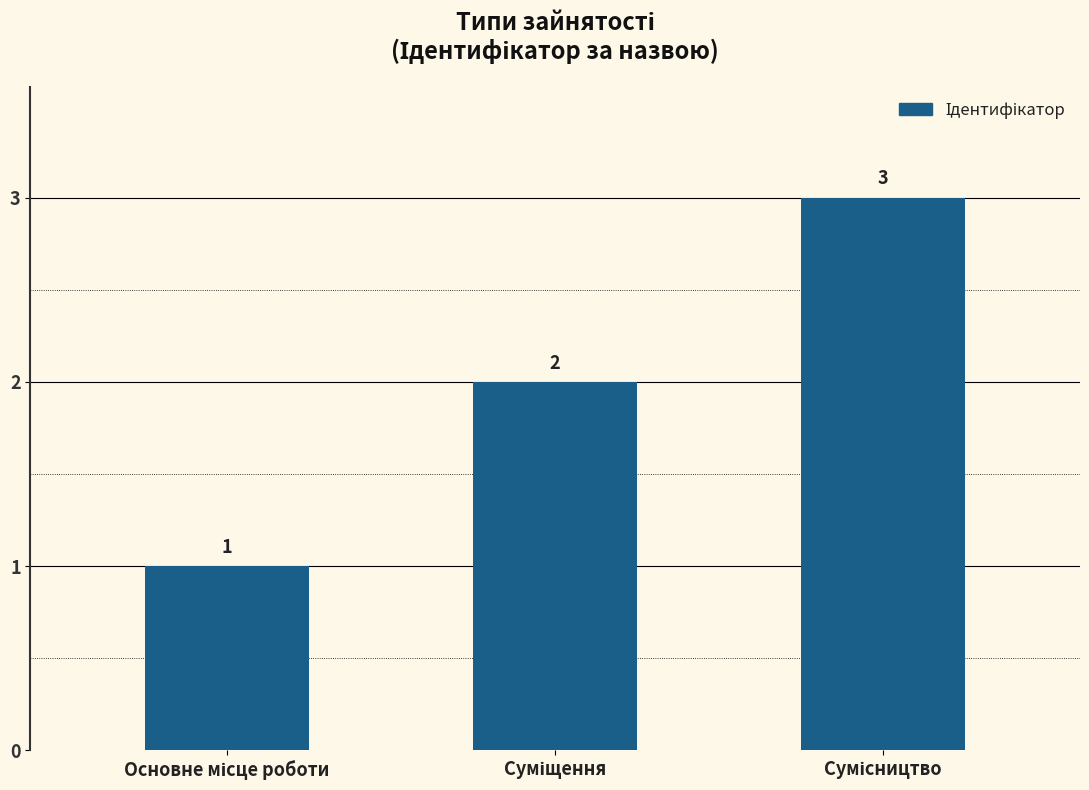

How many categories are shown in the chart?

3